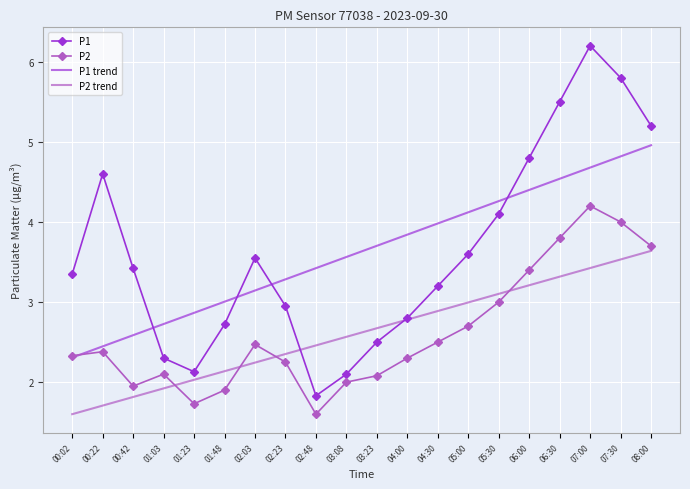

Where is P2 nearest to the value 2?

03:08